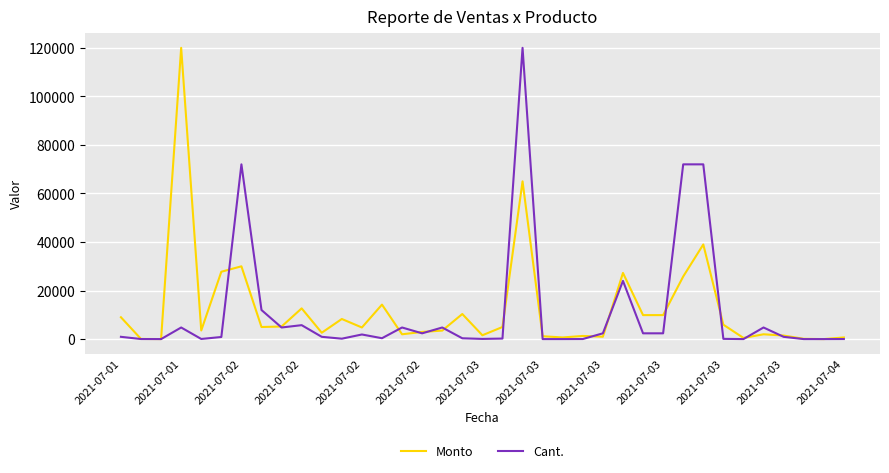

What is the maximum value for Cant.?

120000.0